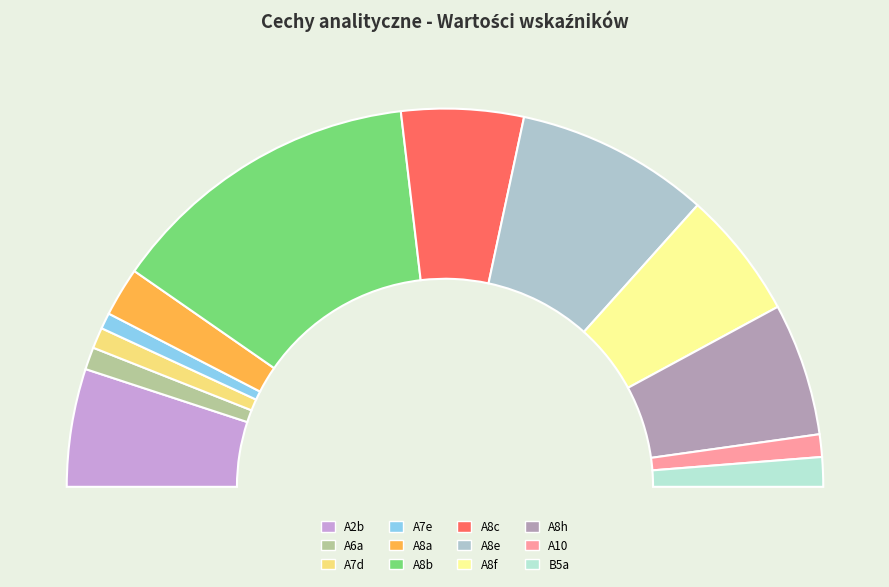

Rank the categories by value from highest to lowest.

A8b, A8e, A8h, A8f, A8c, A2b, A8a, B5a, A10, A6a, A7d, A7e